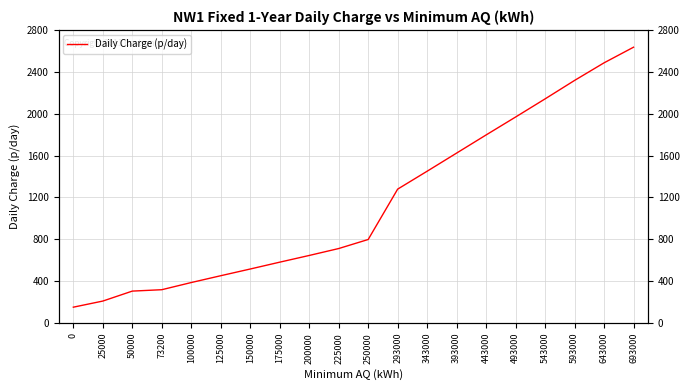

What is the change in value from 25000 to 343000?

+1240.4